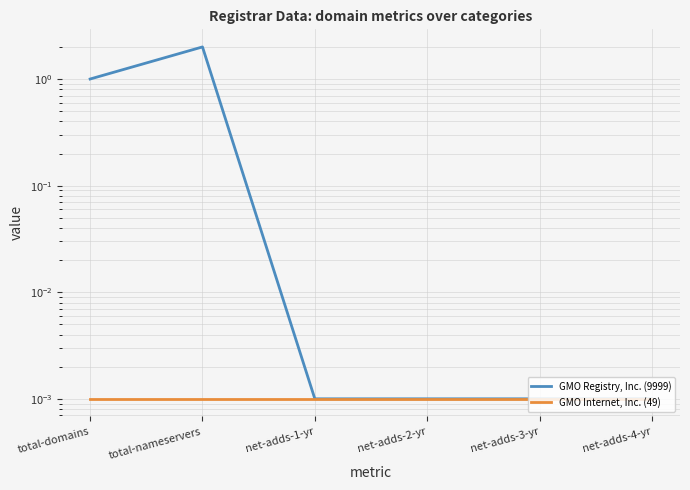

Rank the series at net-adds-3-yr from lowest to highest value.

GMO Registry, Inc. (9999), GMO Internet, Inc. (49)